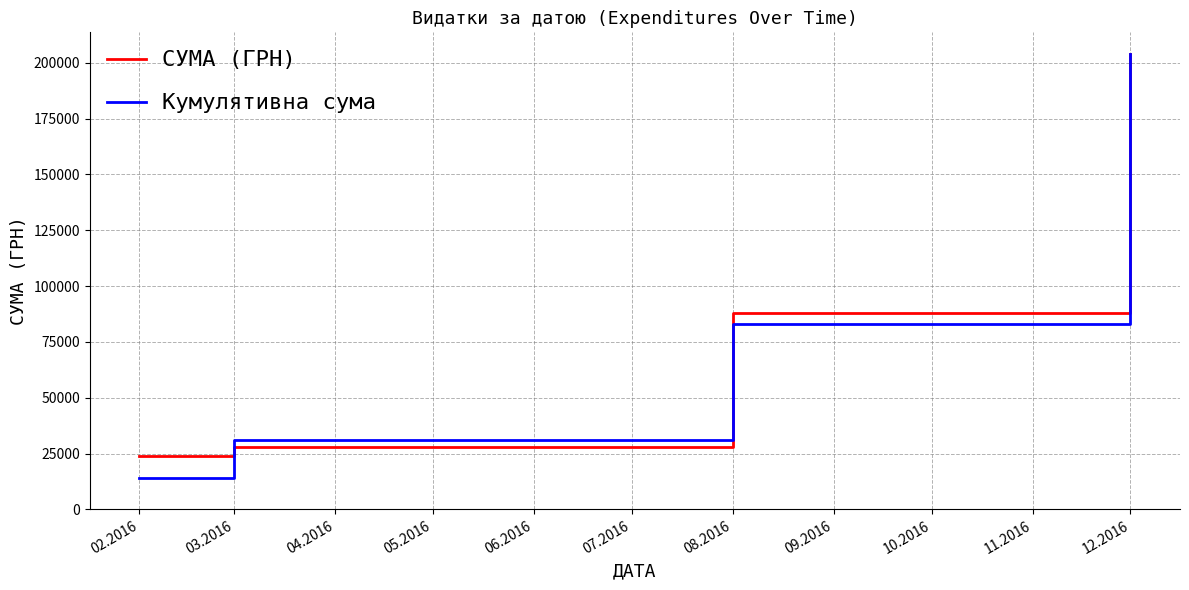

What is the sum of the СУМА (ГРН) values at 02.2016 and 03.2016?

52069.6